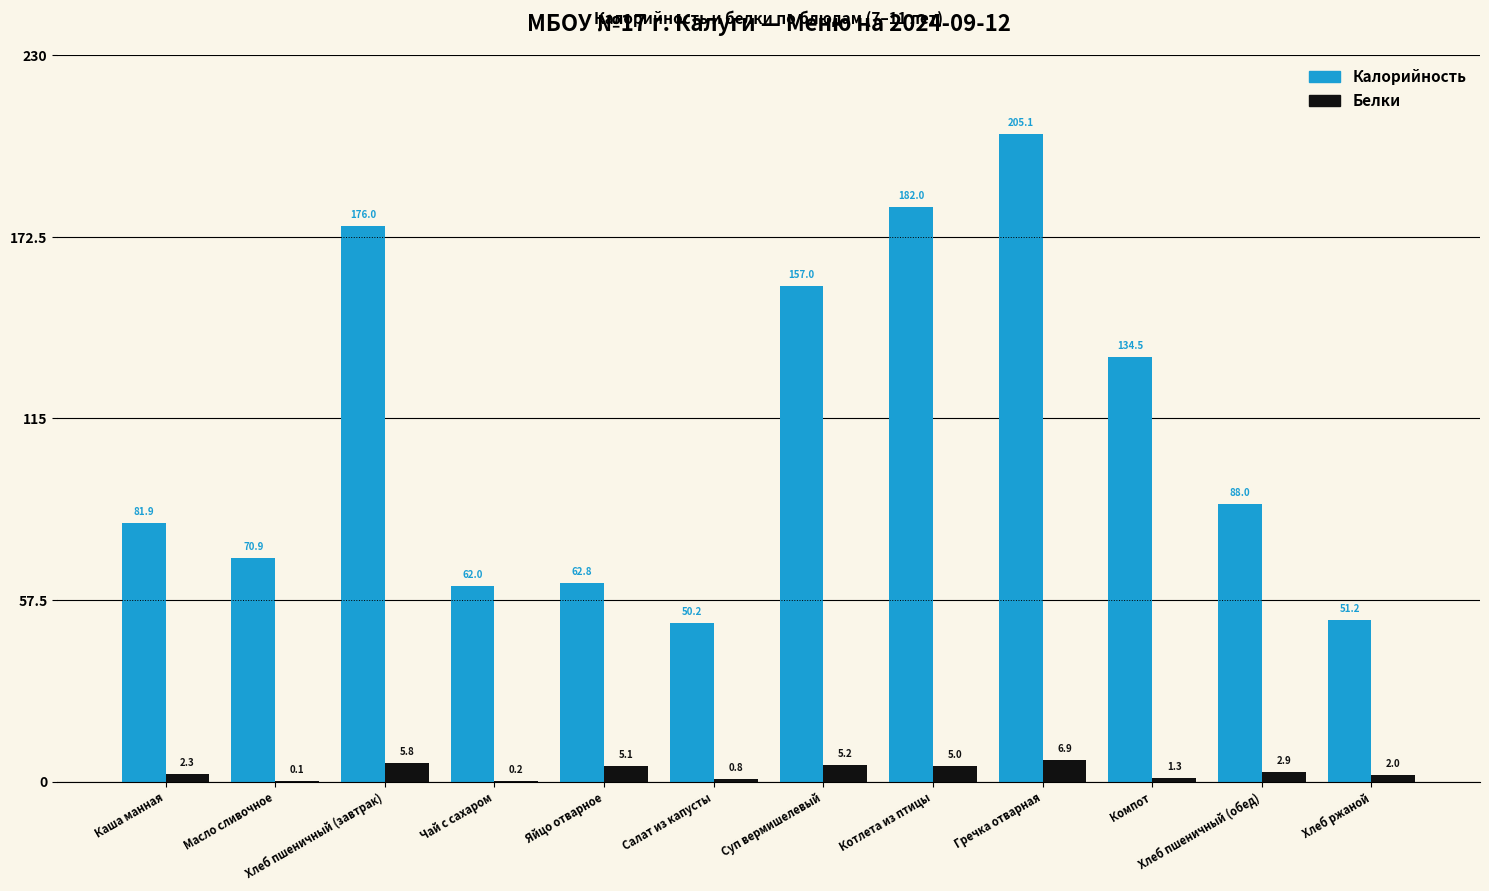

At which label is Калорийность closest to 127?

Компот